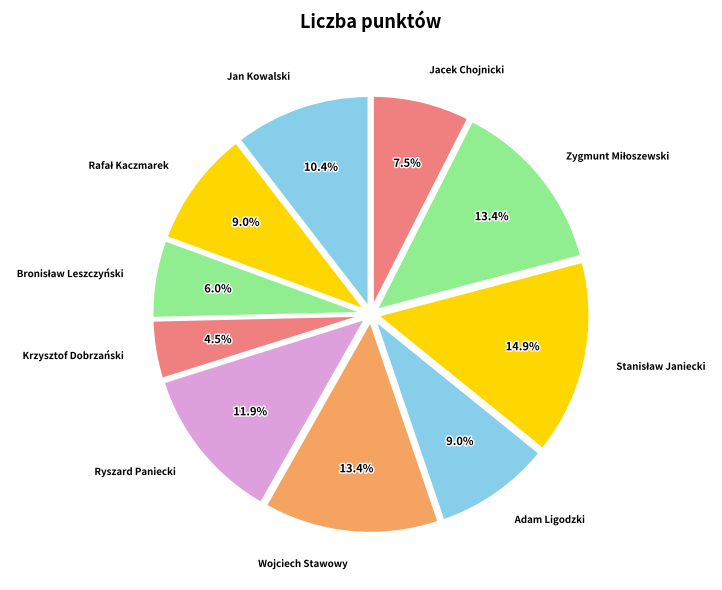

Is there any slice that represents more than half of the pie?

No